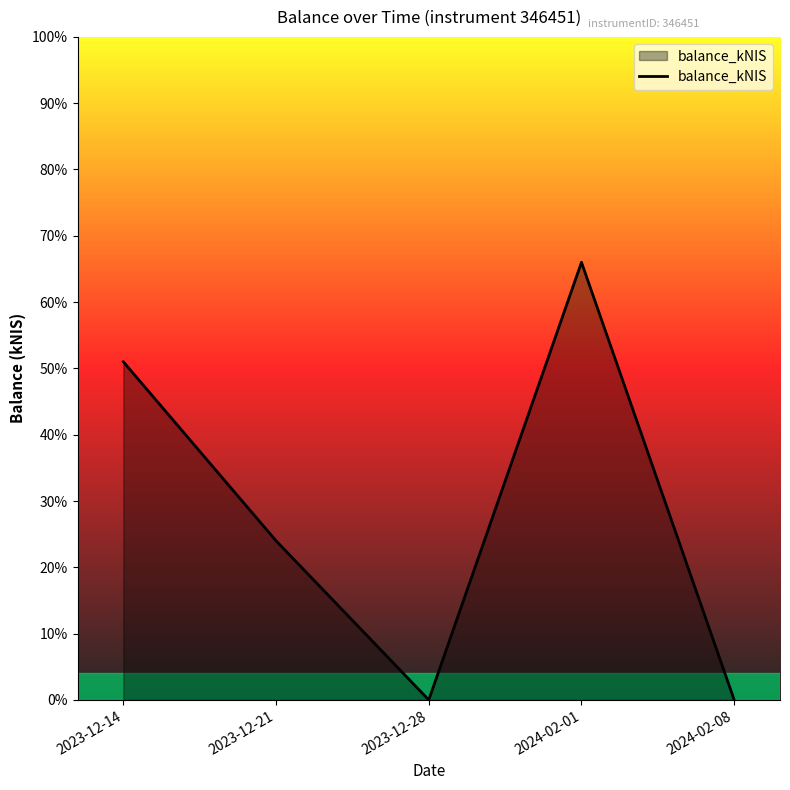

How many points are lower than both their immediate neighbors (excluding endpoints)?

1